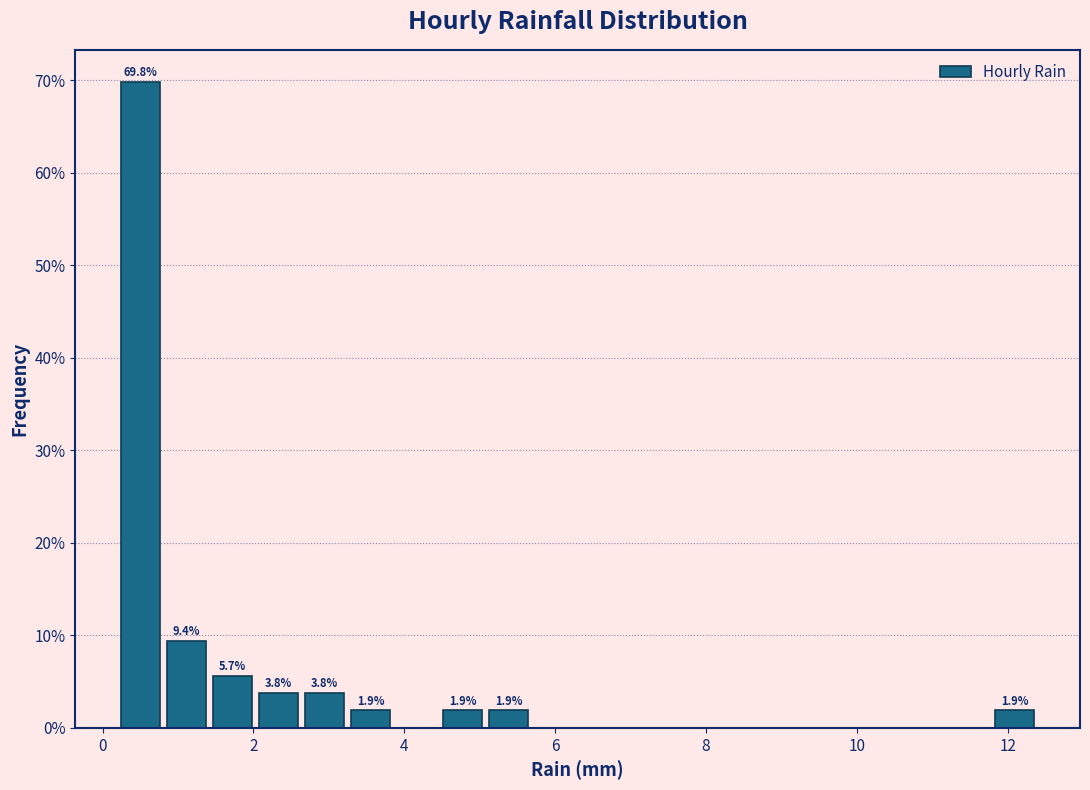

Around what value on the x-axis is the tallest bar? Give the approximate position of its centre, as read against the axis.

0.6